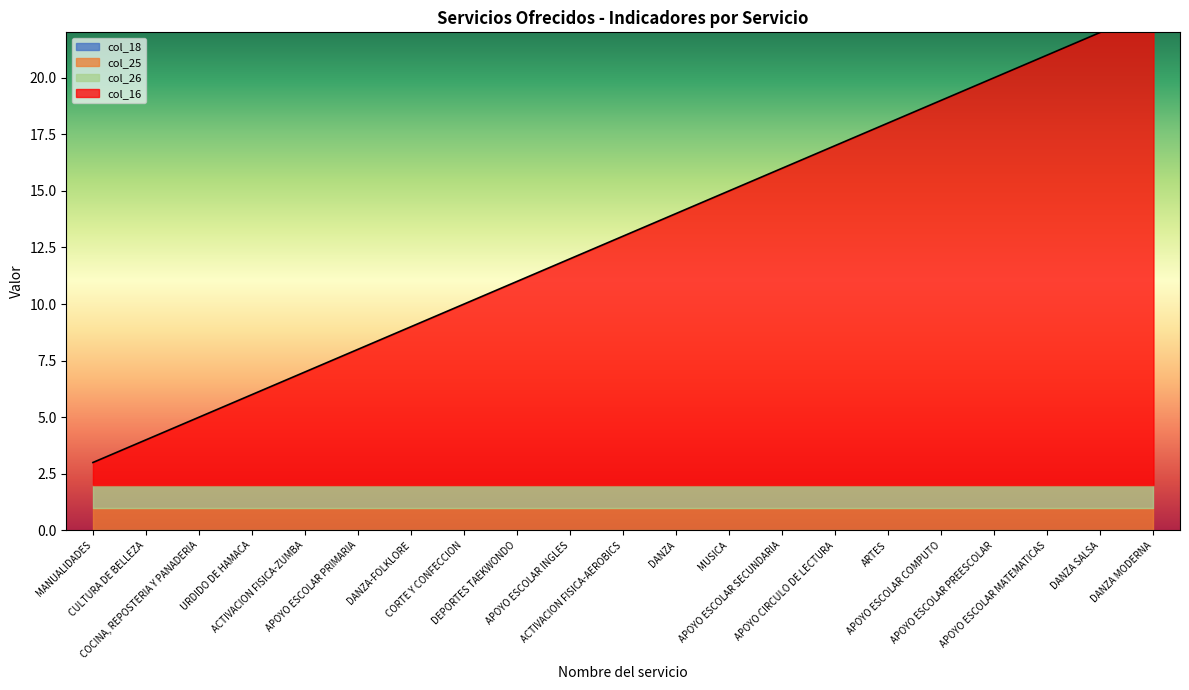

At which category does the chart reach its minimum across all series?

MANUALIDADES